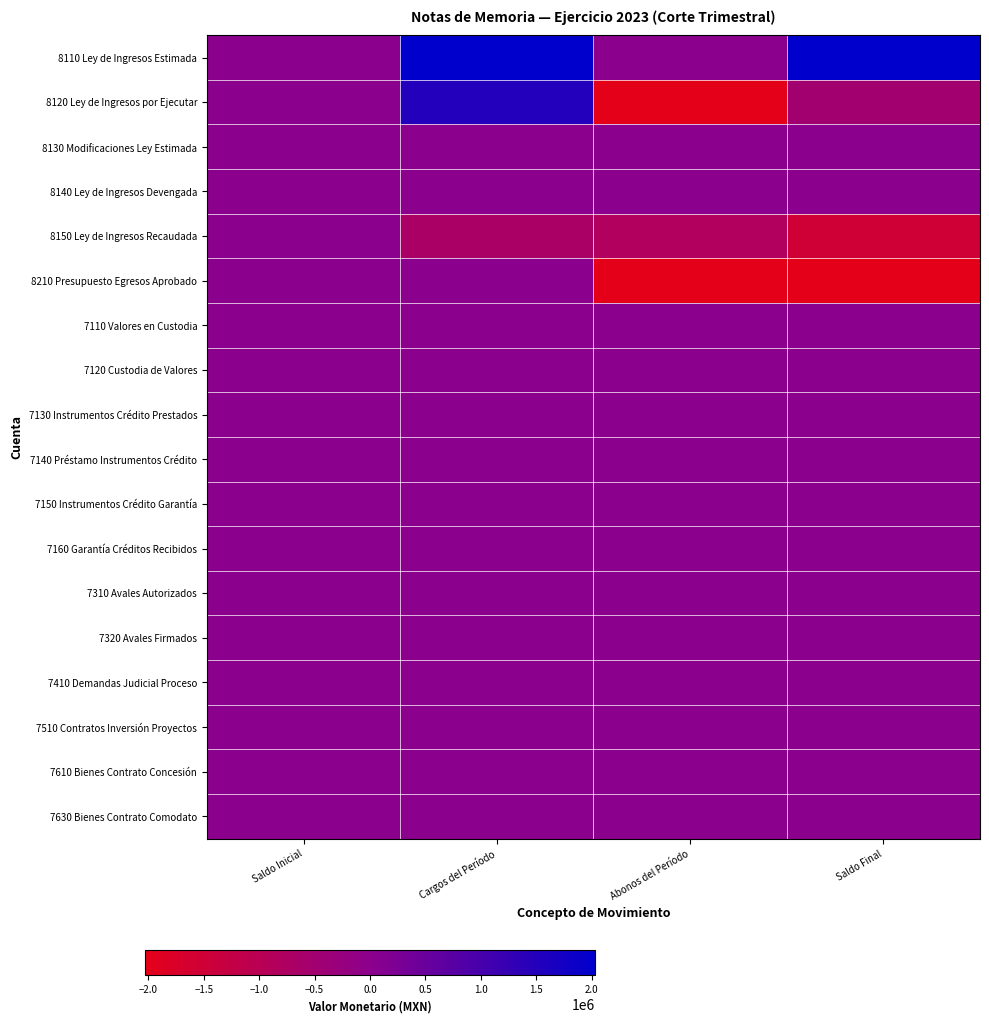

At which category is the sum across all series the highest?

Cargos del Período